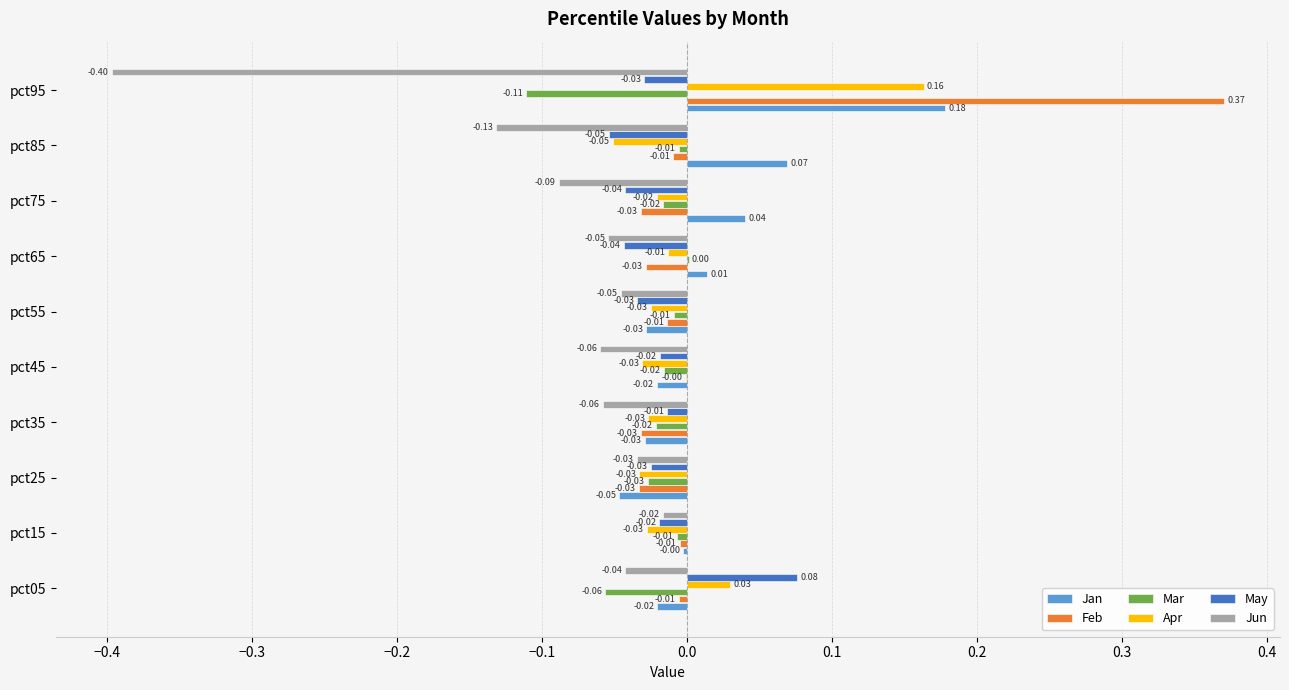

Which series has the largest range (max minus min)?

Feb